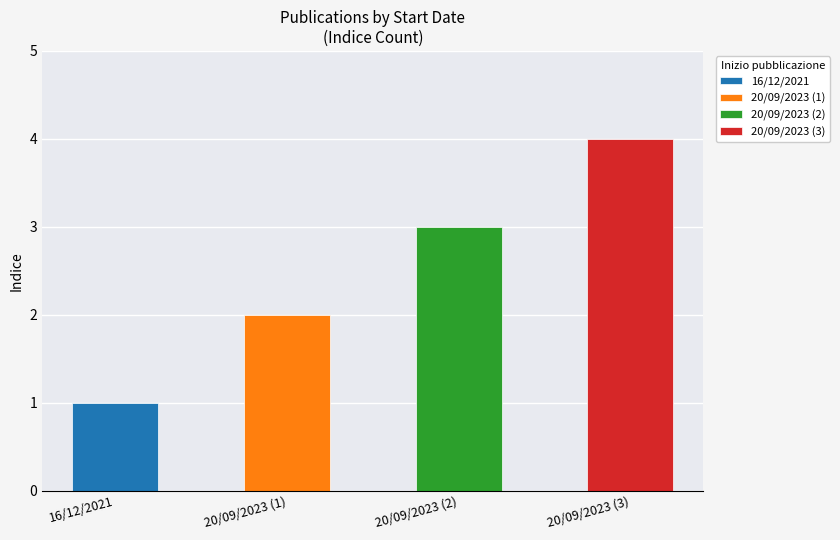

What is the minimum value shown in the chart?

1